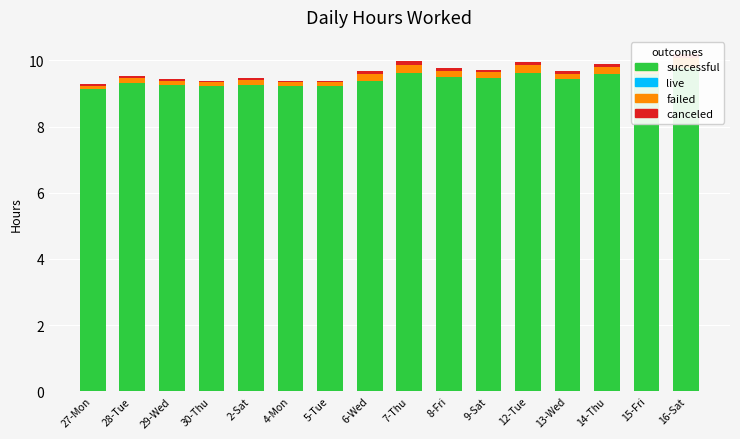

What is the label of the 9th bar from the right?

6-Wed